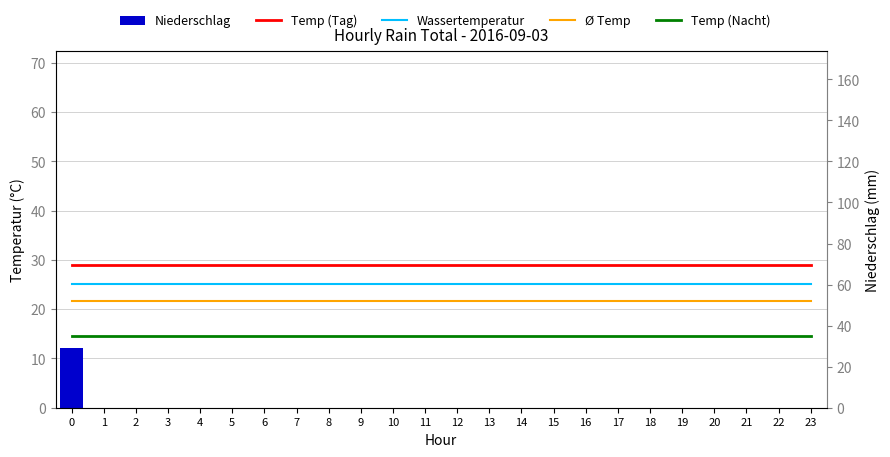

Reading right to left, what are all the values shown in this chart?

0.0	0.0	0.0	0.0	0.0	0.0	0.0	0.0	0.0	0.0	0.0	0.0	0.0	0.0	0.0	0.0	0.0	0.0	0.0	0.0	0.0	0.0	0.0	29.0